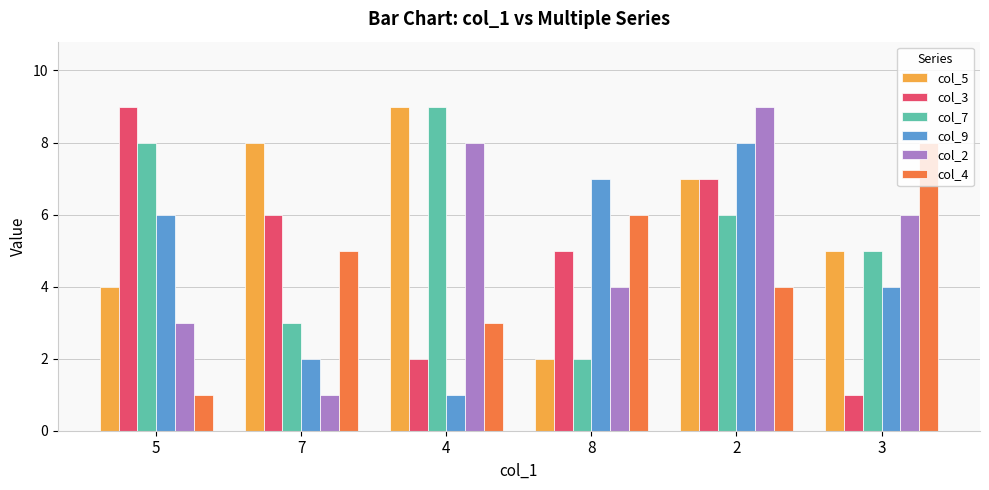

What is the difference between the maximum and minimum values in the col_2 series?

8